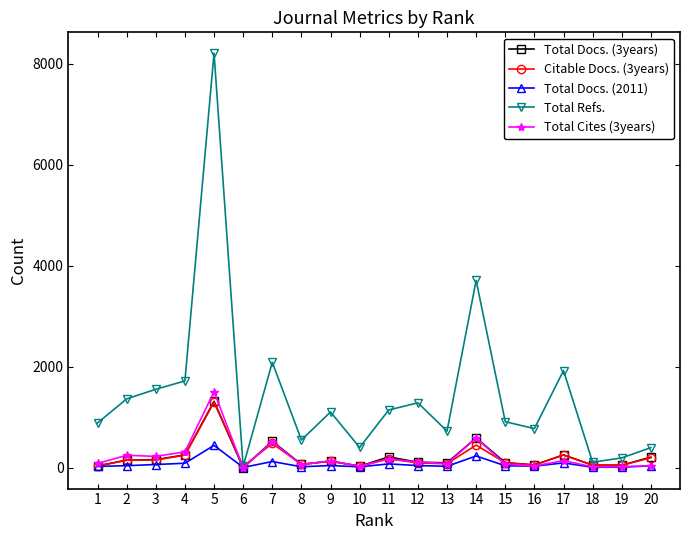

What is the spread (max minus min) of values at 17?

1828